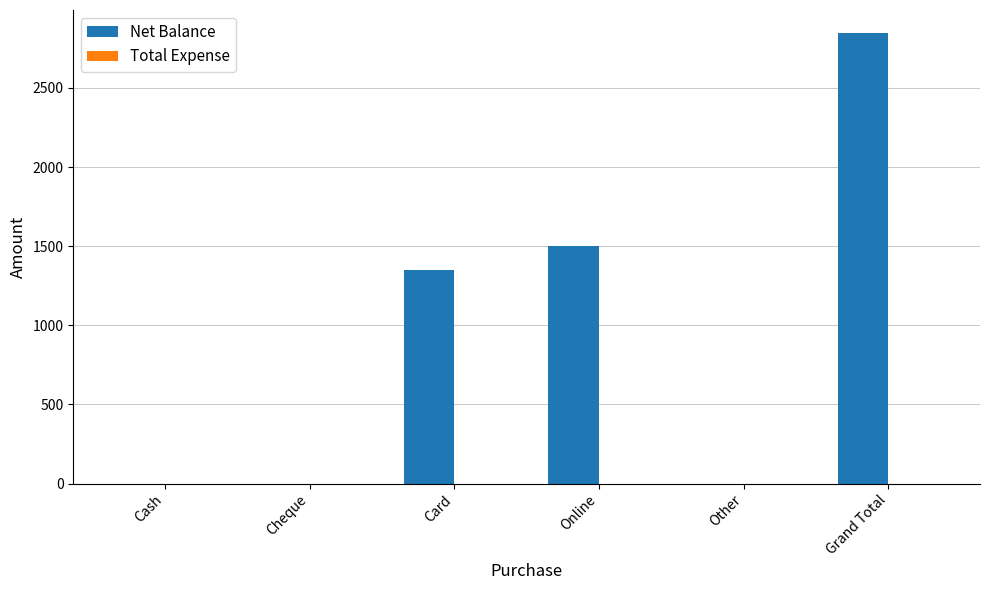

Reading right to left, list all the values displayed in this chart.

Grand Total=2850	Other=0	Online=1500	Card=1350	Cheque=0	Cash=0